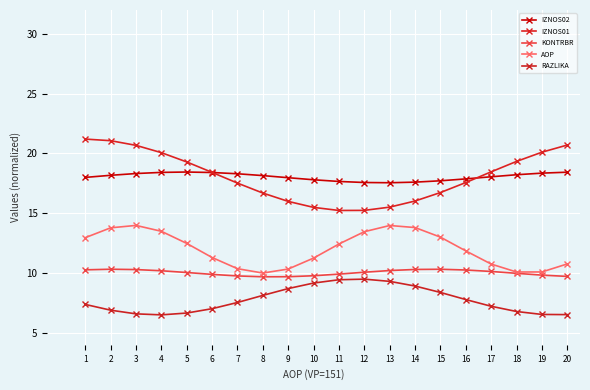

At which category is the sum across all series the highest?

2